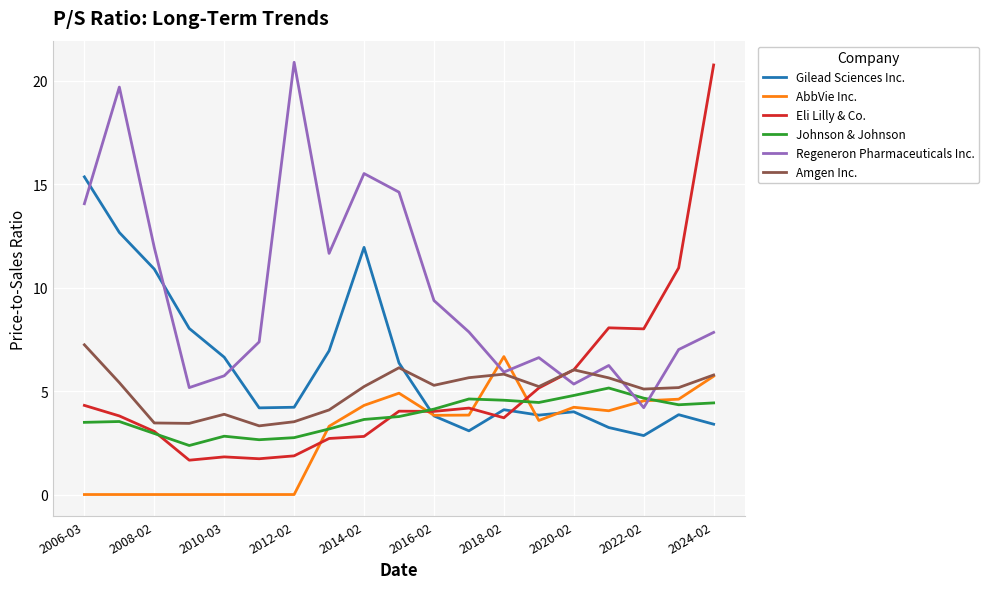

What are all the series names shown in the legend?

Gilead Sciences Inc., AbbVie Inc., Eli Lilly & Co., Johnson & Johnson, Regeneron Pharmaceuticals Inc., Amgen Inc.